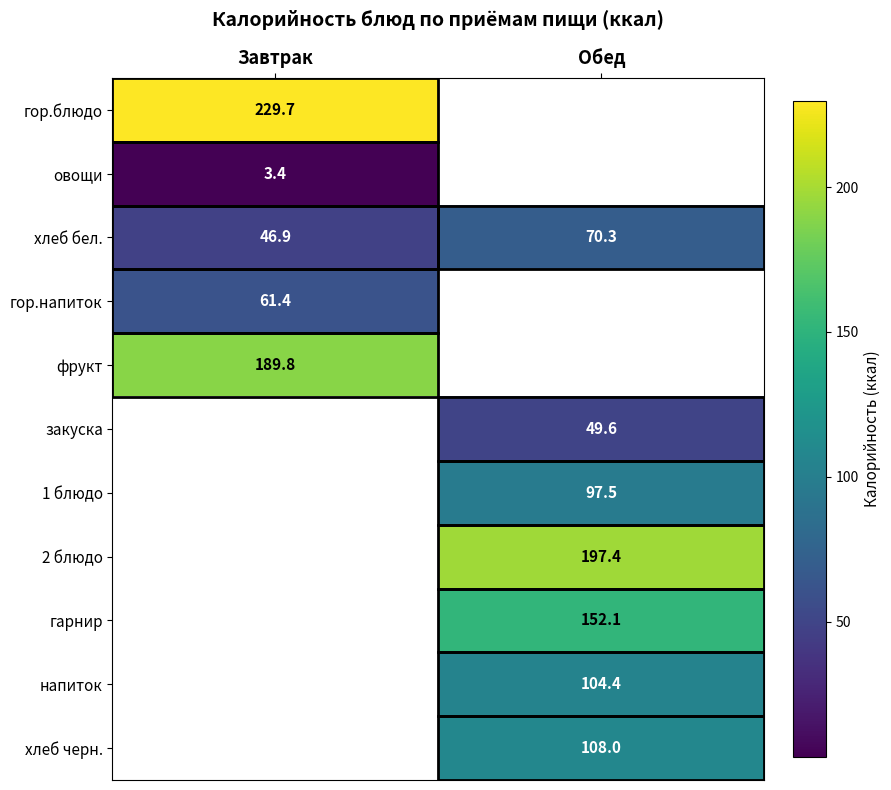

What is the lowest value of the хлеб бел. series?

46.9